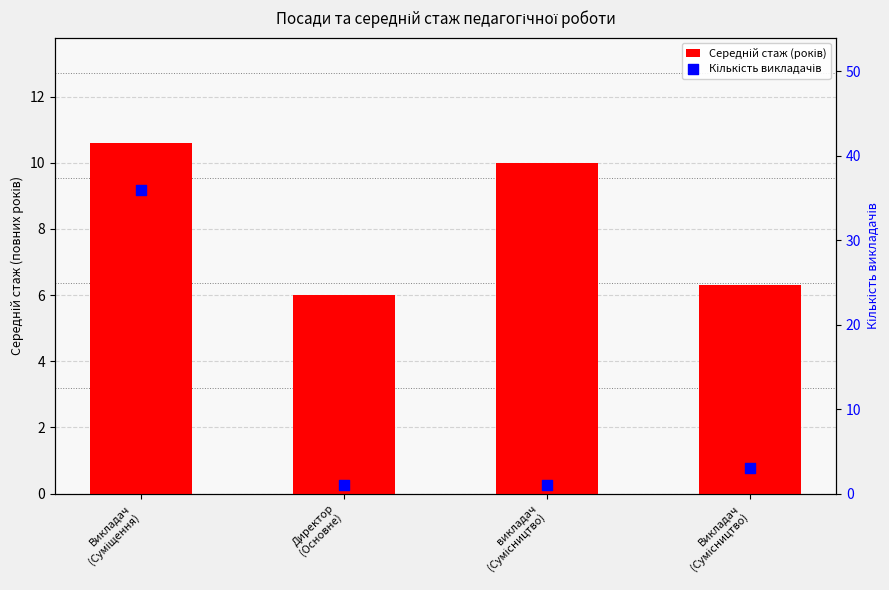

Which series has the largest total across all categories?

Кількість викладачів